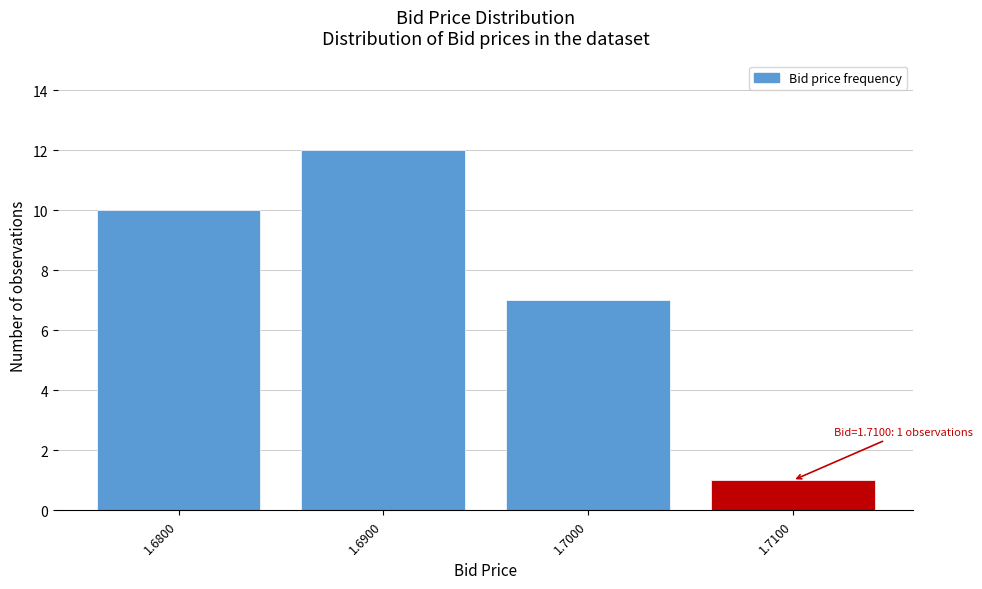

Reading right to left, what are all the values shown in this chart?

1	7	12	10